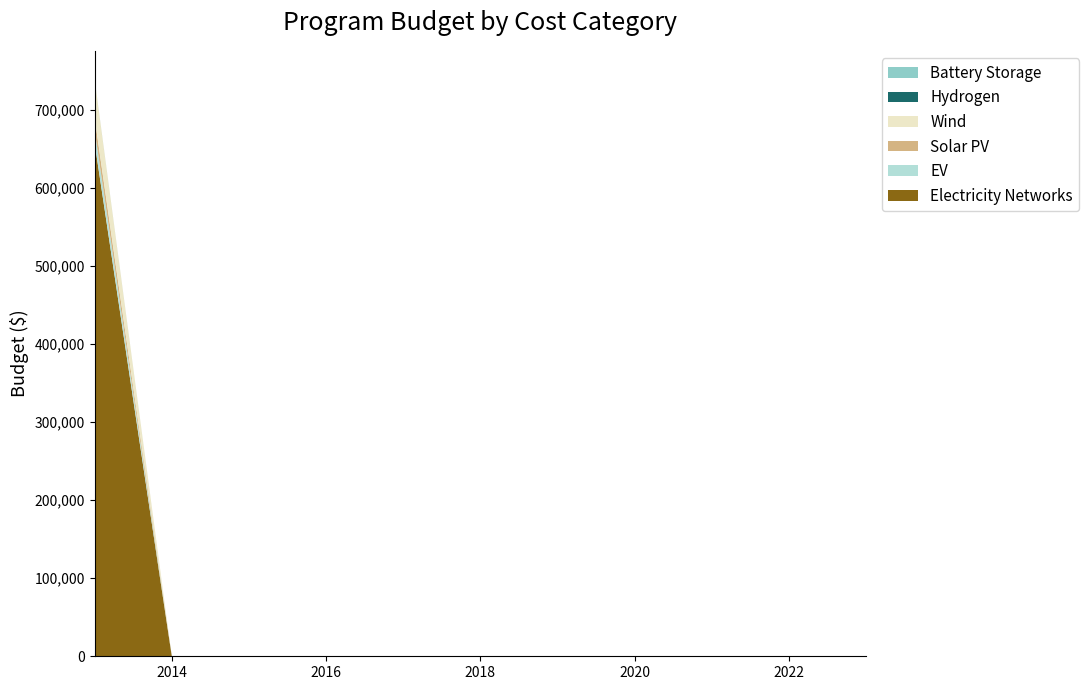

What is the highest value of the Electricity Networks series?

657463.1